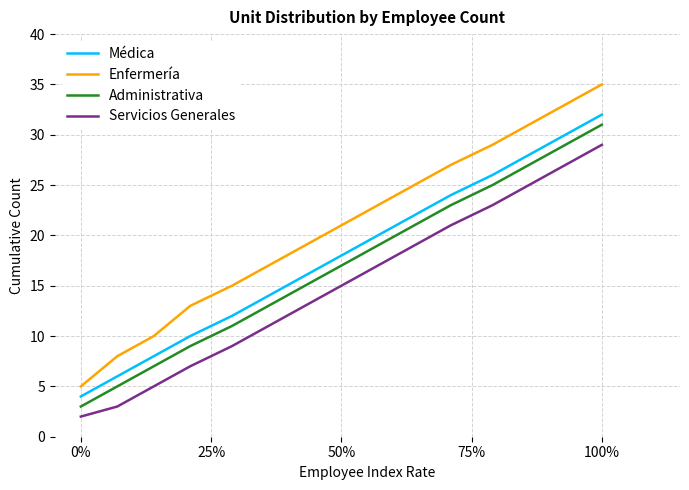

What is the highest value of the Médica series?

32